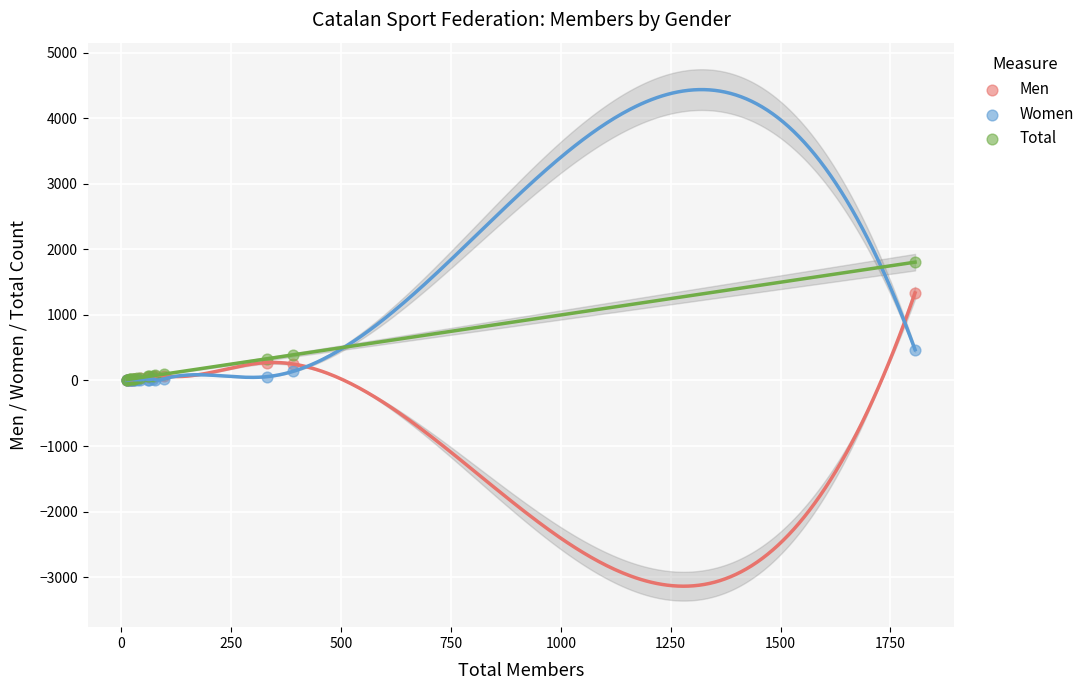

What are all the series names shown in the legend?

Men, Women, Total